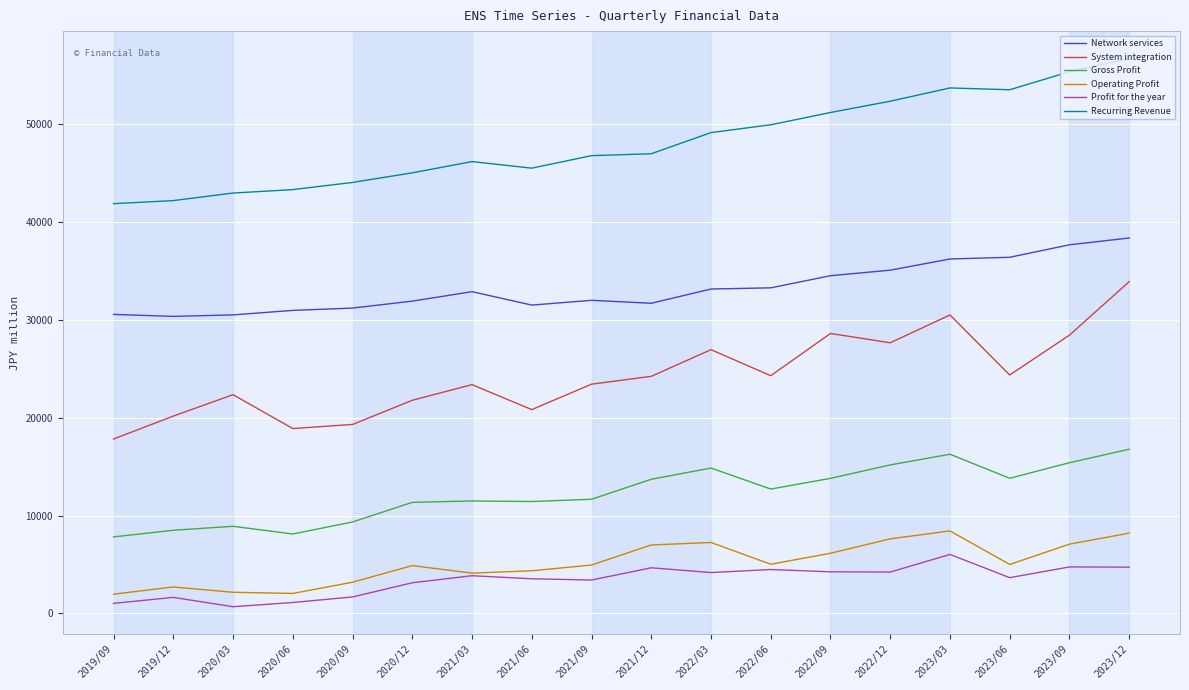

True or false: Profit for the year and Gross Profit intersect in this chart.

False